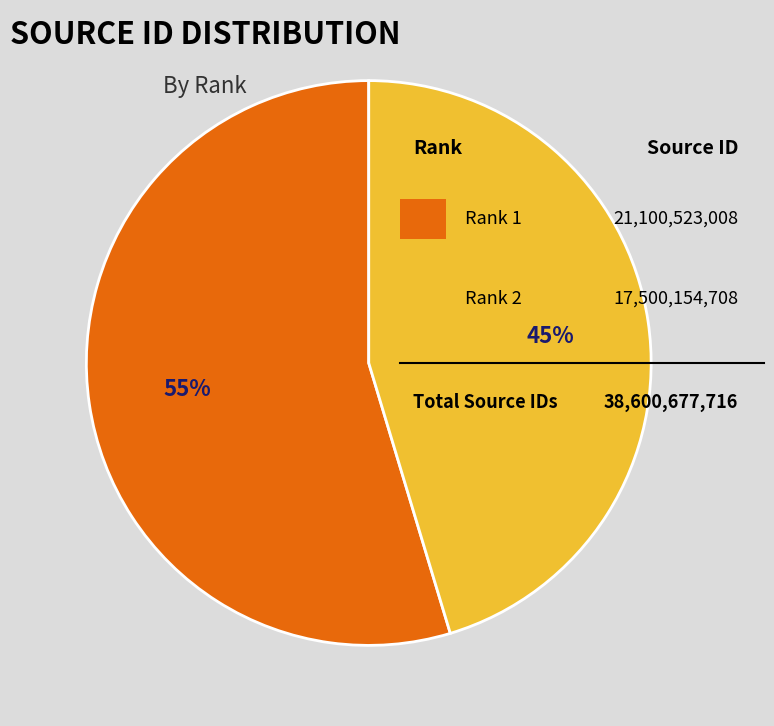

How many segments does this pie chart have?

2